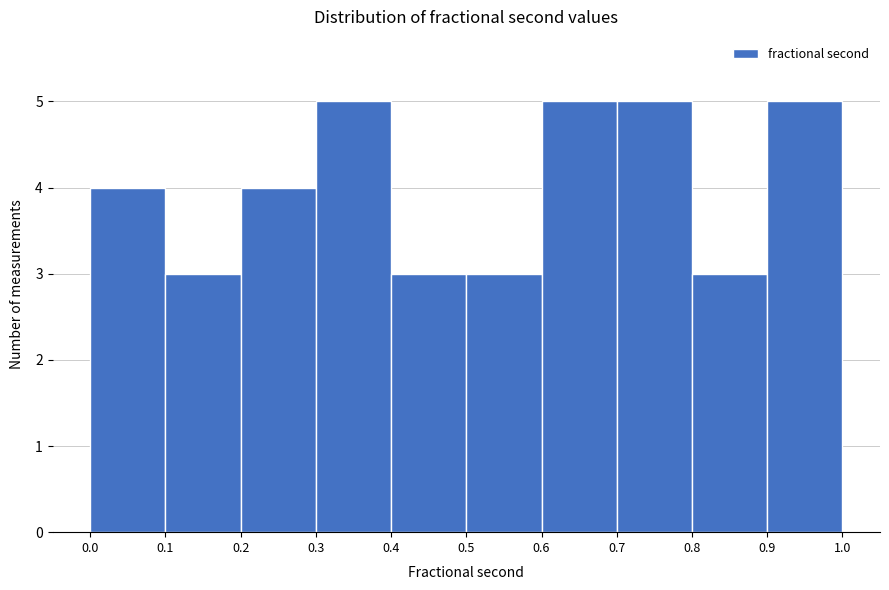

Reading left to right, transcribe this chart: for each bar, give the range it covers on the x-axis and its height. The values are not printed on the chart, so give them approximately, as read against the axis.

0.0 to 0.1: 4
0.1 to 0.2: 3
0.2 to 0.3: 4
0.3 to 0.4: 5
0.4 to 0.5: 3
0.5 to 0.6: 3
0.6 to 0.7: 5
0.7 to 0.8: 5
0.8 to 0.9: 3
0.9 to 1.0: 5